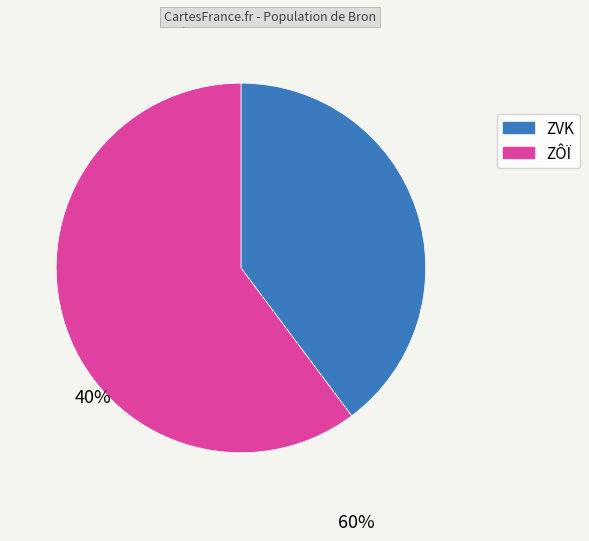

Is there any slice that represents more than half of the pie?

Yes